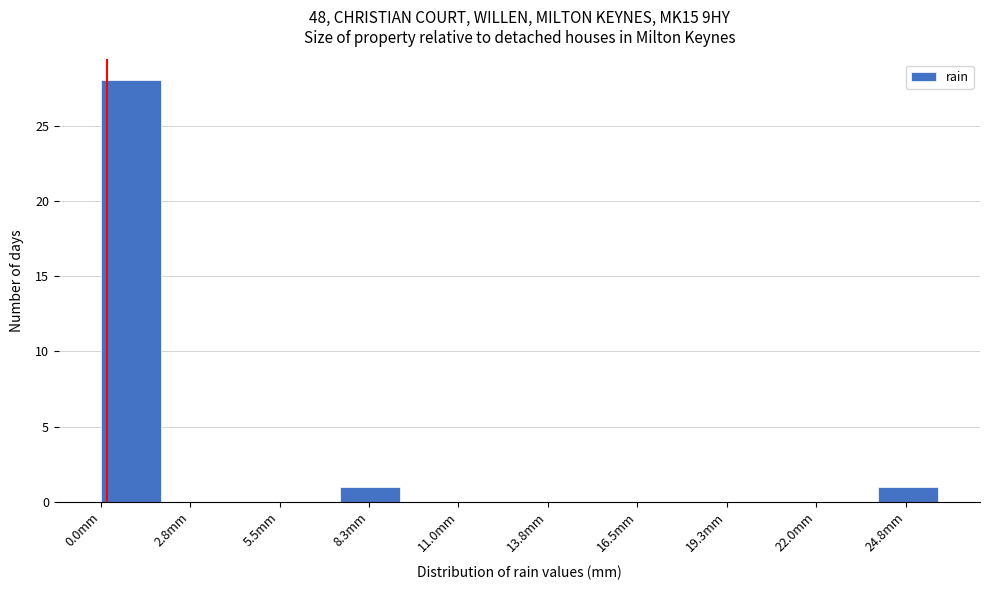

Around what value on the x-axis is the tallest bar? Give the approximate position of its centre, as read against the axis.

1.0